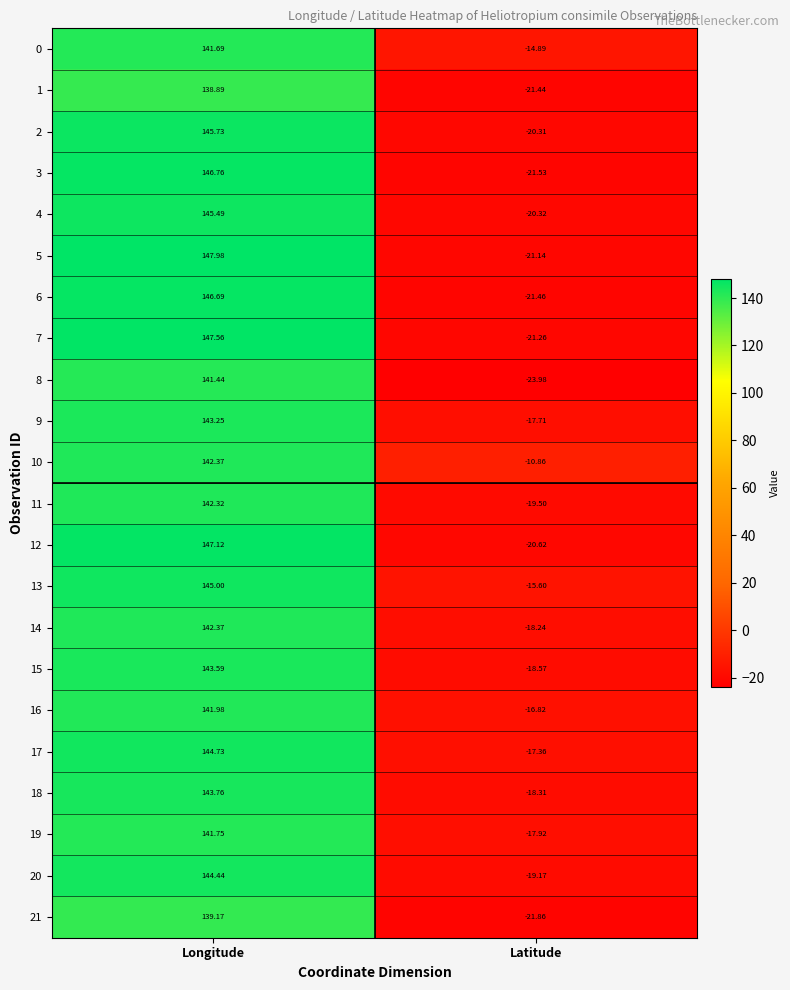

Rank the categories by 14 value from lowest to highest.

Latitude, Longitude